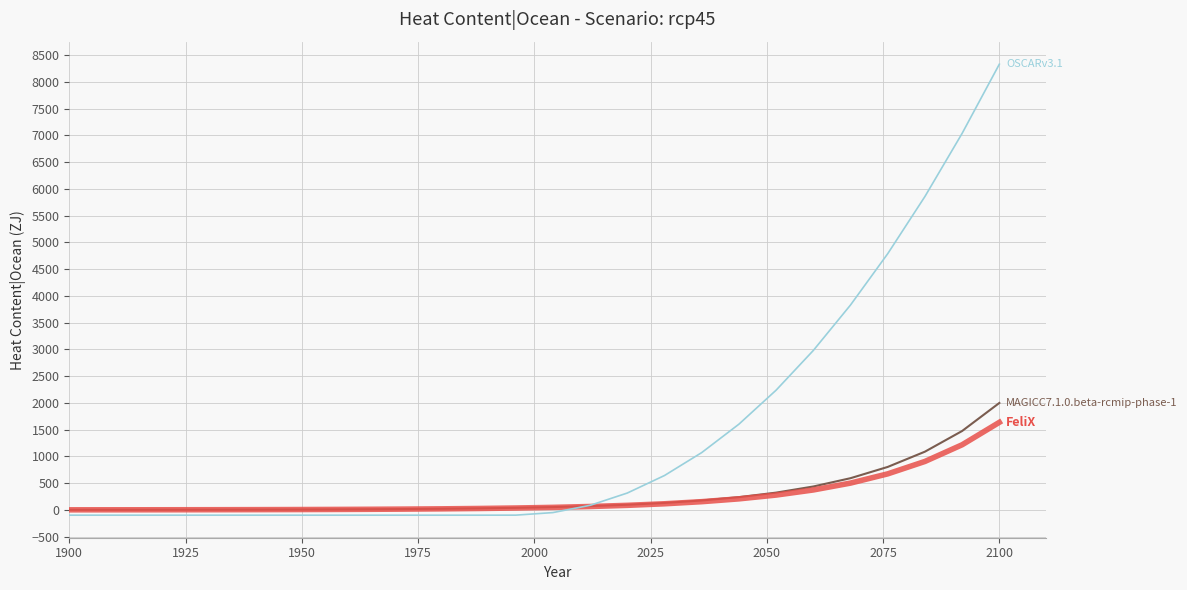

What is the maximum value shown in the chart?

8328.3